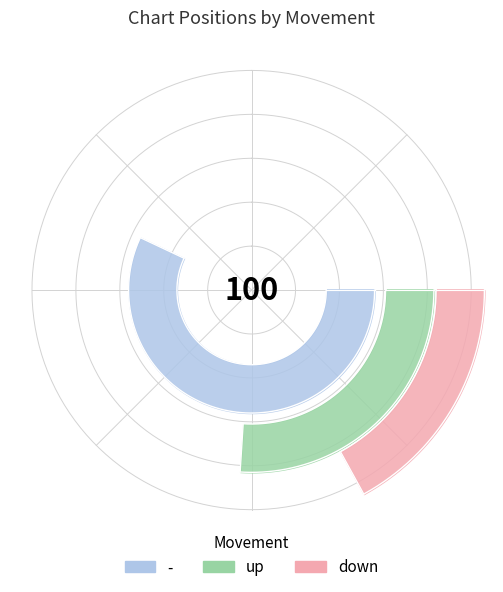

To the nearest percent, what percentage of the pie is up?

26%